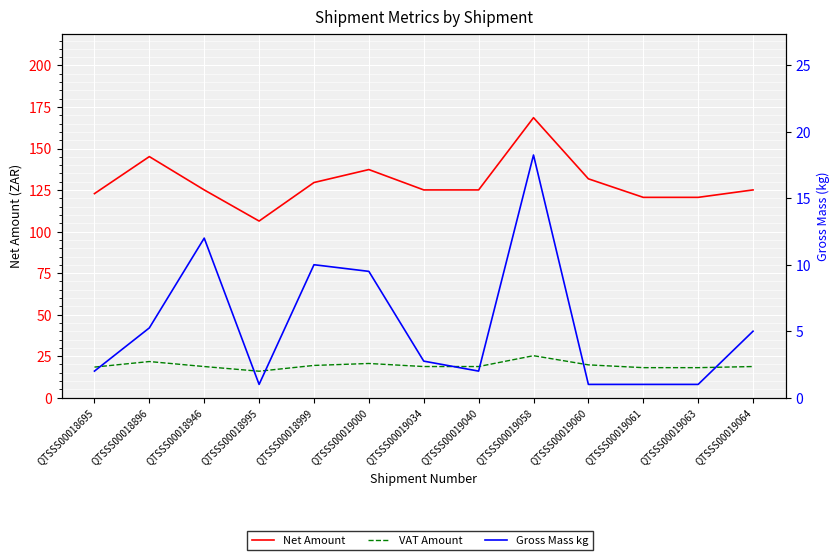

What is the minimum value for VAT Amount?

15.9